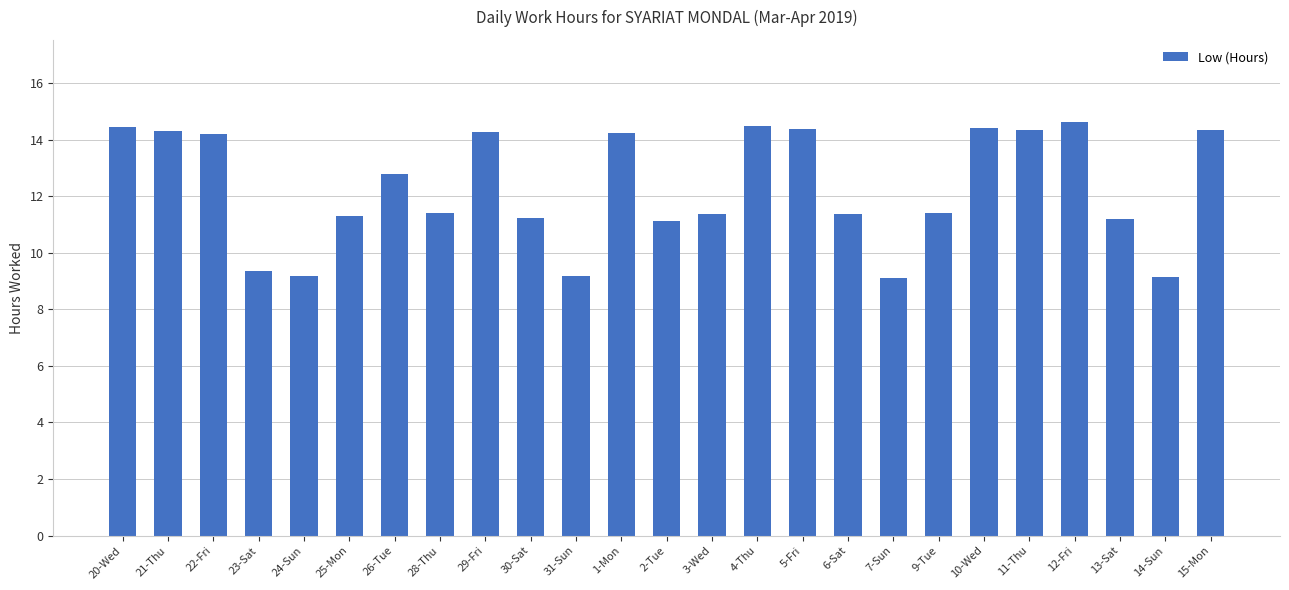

What value does the data have at 30-Sat?

11.2